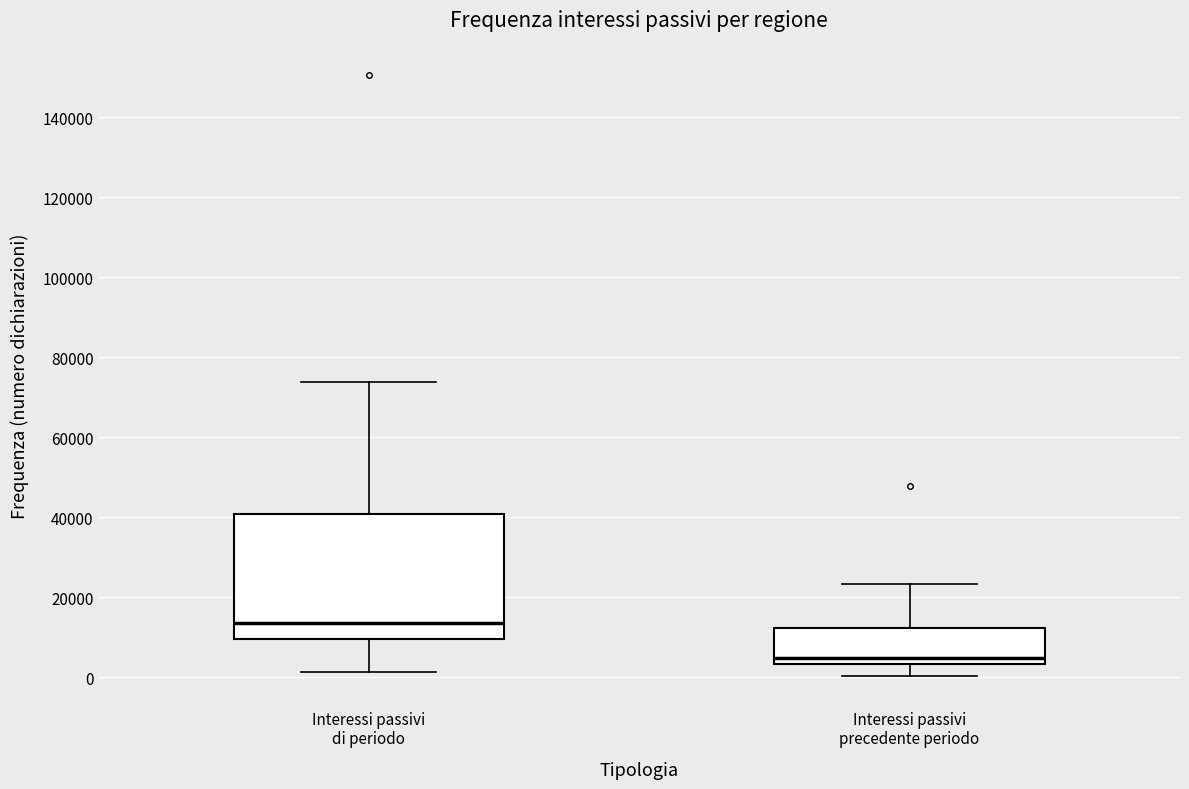

Where is the upper edge of the box for Interessi passivi di periodo on the y-axis? The values are not printed on the chart, so give them approximately, as read against the axis.

40000